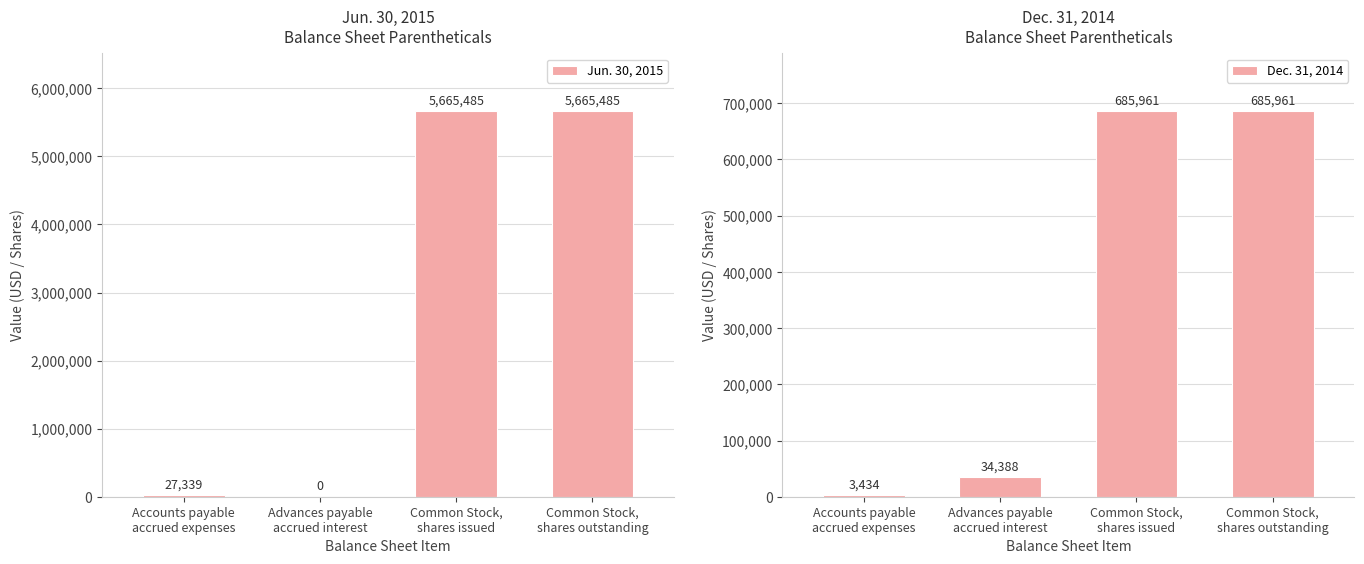

What are all the series names shown in the legend?

Jun. 30, 2015, Dec. 31, 2014